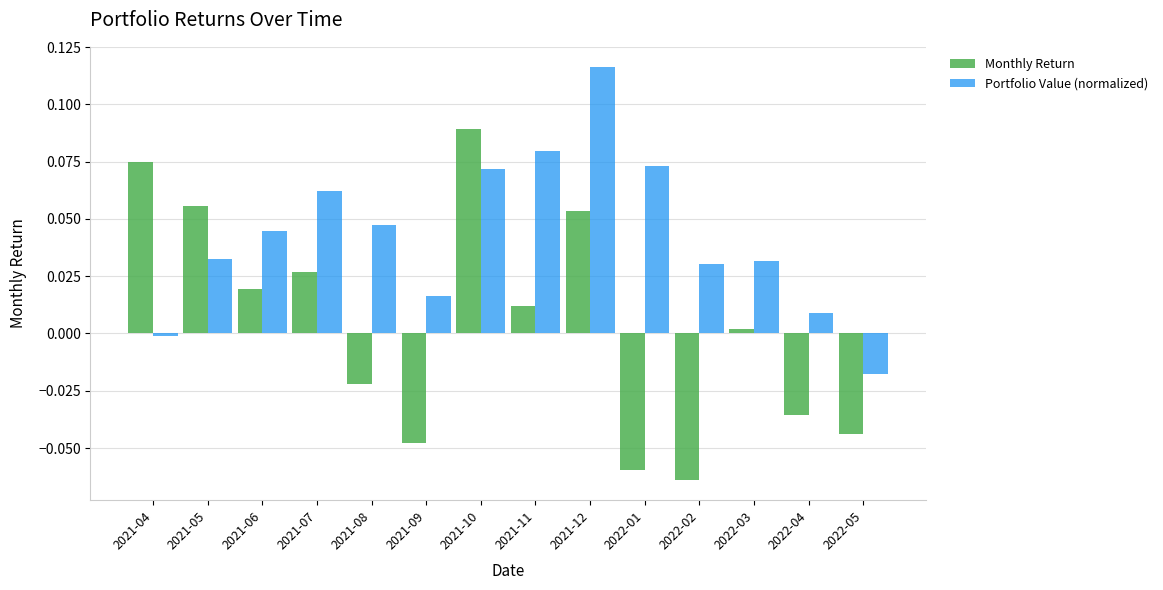

The value of Portfolio Value (normalized) at 2021-10 is 0.0. True or false?

False